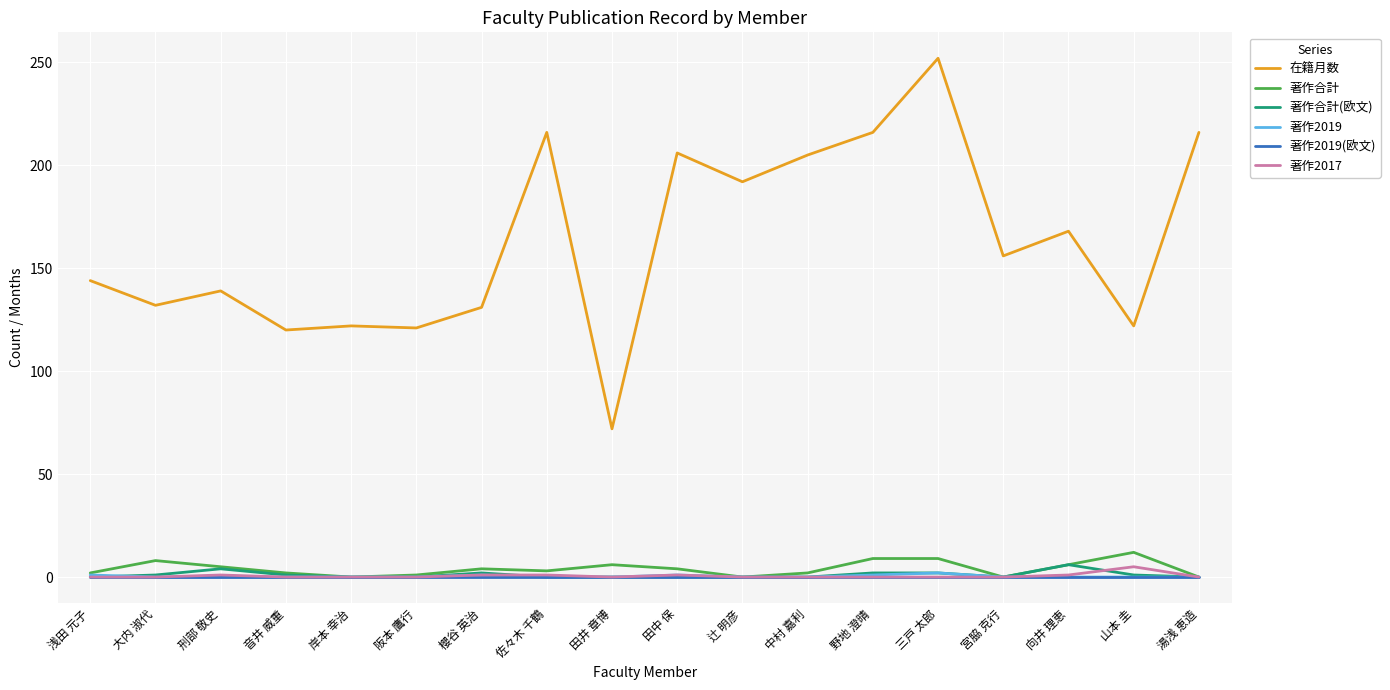

At which category is the sum across all series the highest?

三戸 太郎